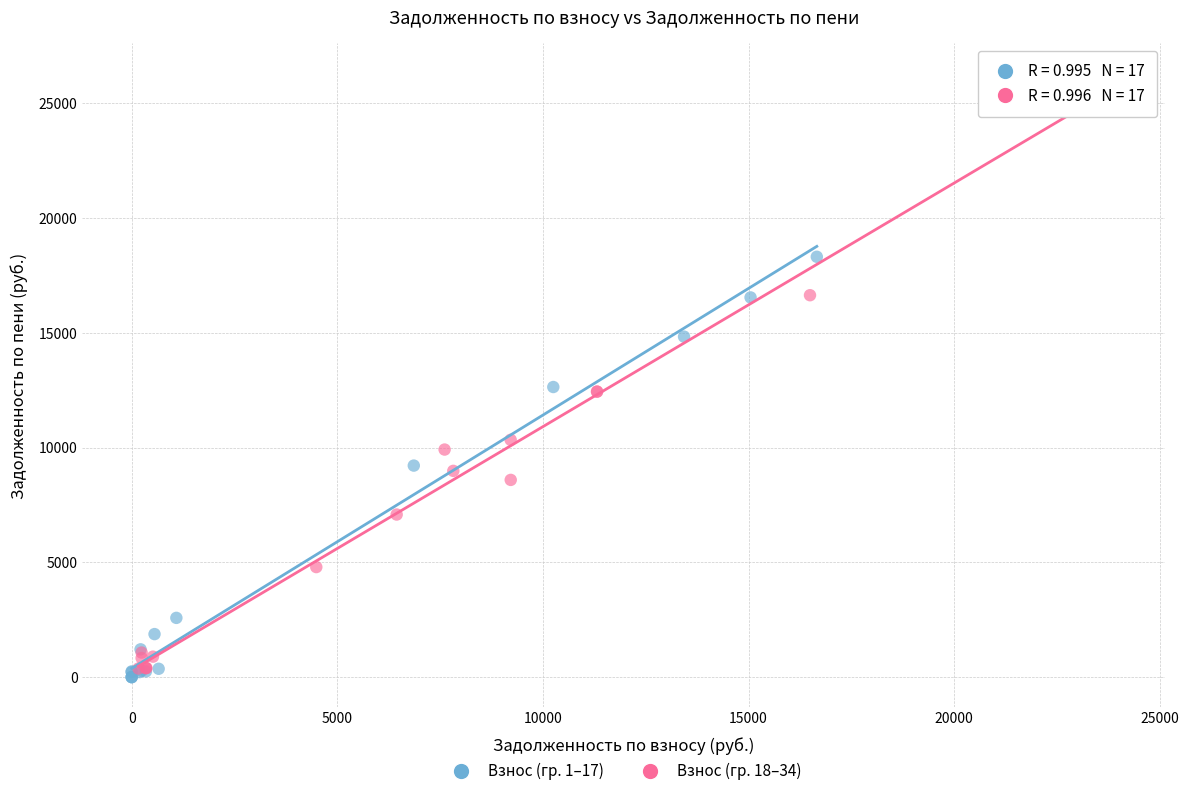

Which series contains the lowest Y value?

Взнос (гр. 1–17)